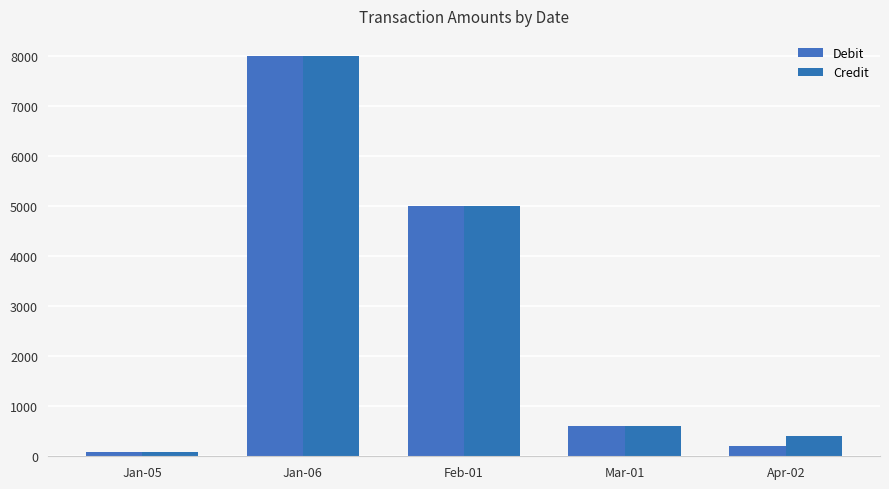

Rank the categories by Credit value from highest to lowest.

Jan-06, Feb-01, Mar-01, Apr-02, Jan-05